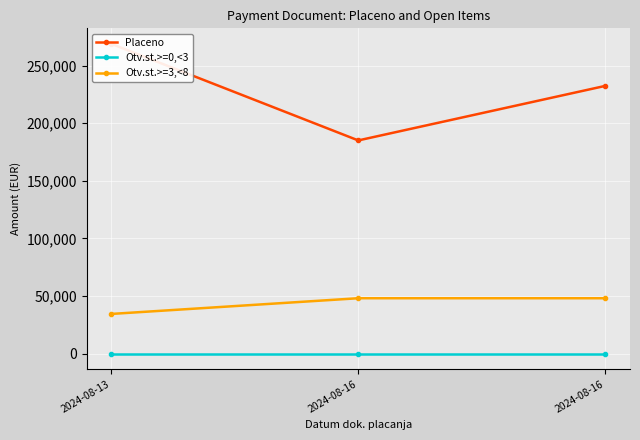

The value of Otv.st.>=3,<8 at 2024-08-13 is 34454.0. True or false?

True